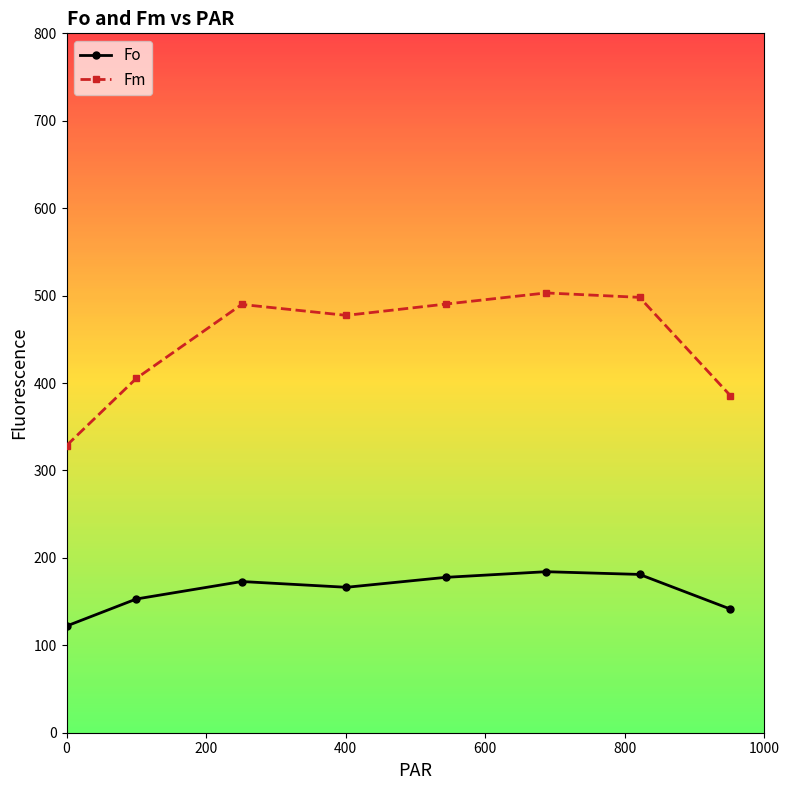

What is the minimum value for Fo?

122.0